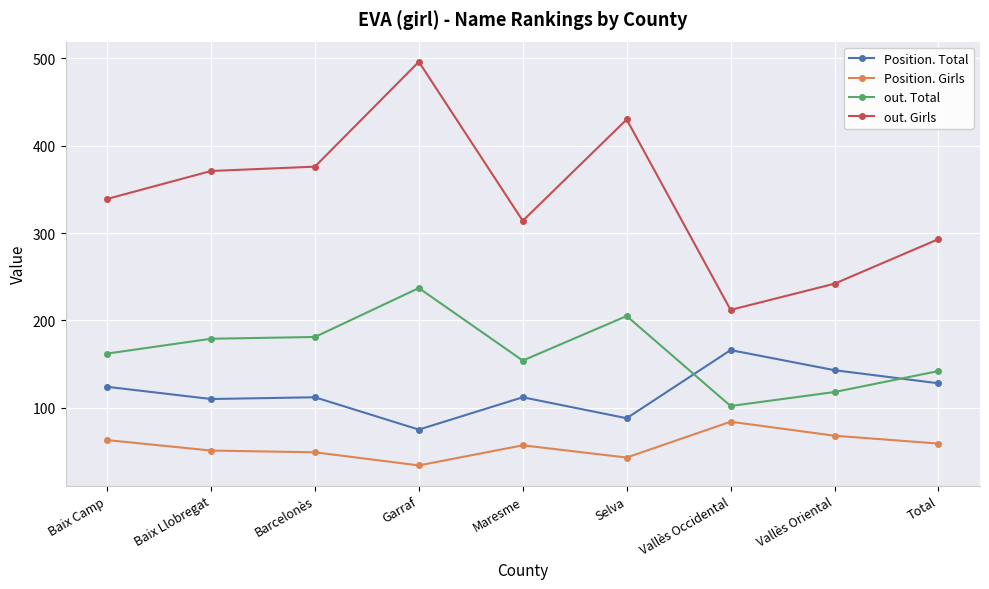

What is the difference between the out. Girls values at Baix Camp and Vallès Occidental?

127